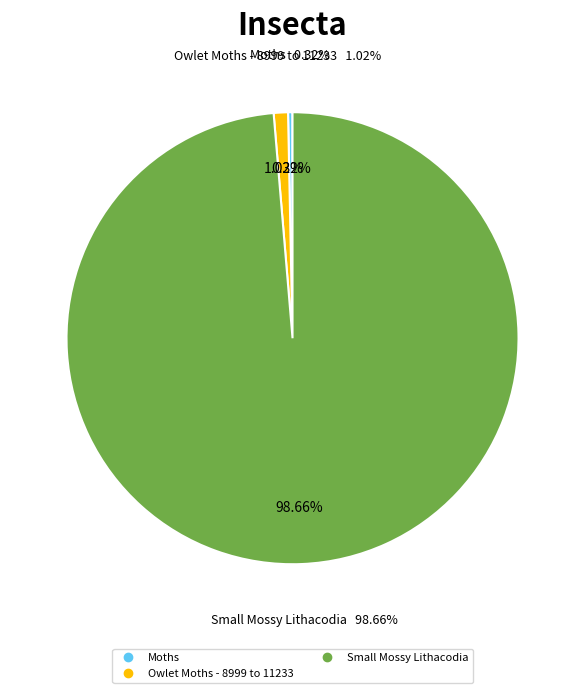

Is it true that Insects is 0% of the pie?

True